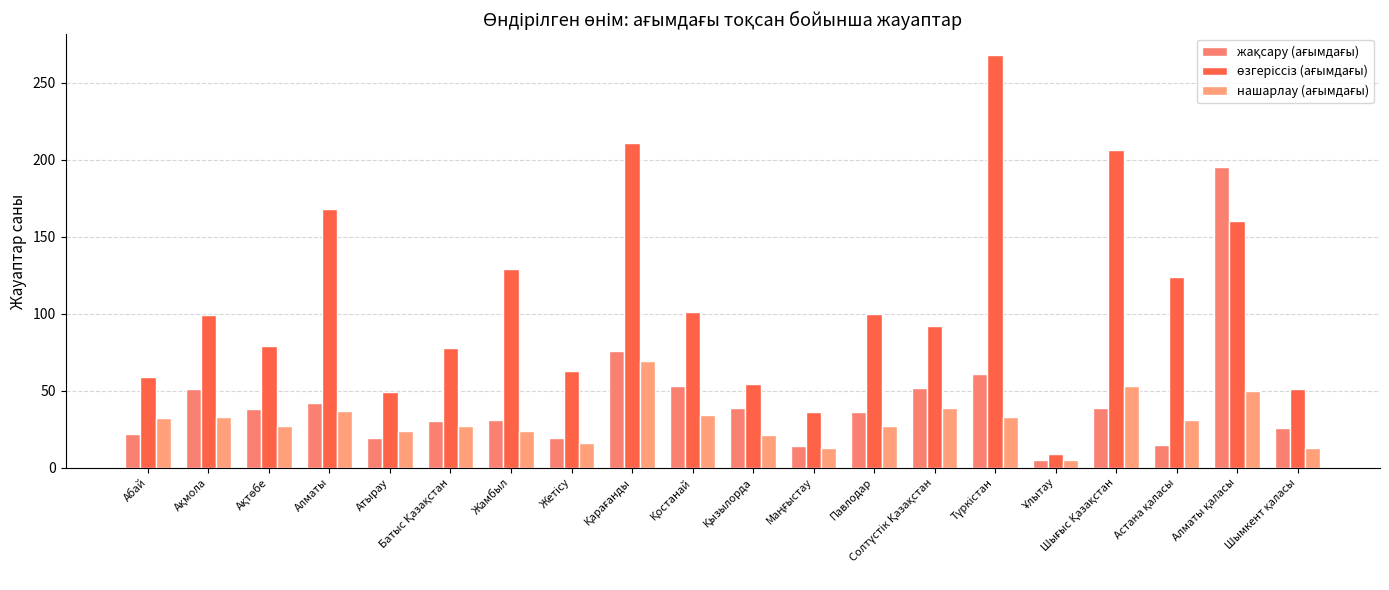

How many categories are shown in the chart?

20